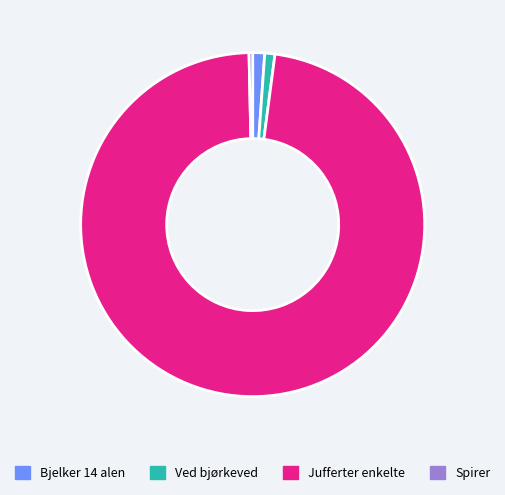

Which slice is the smallest?

Spirer